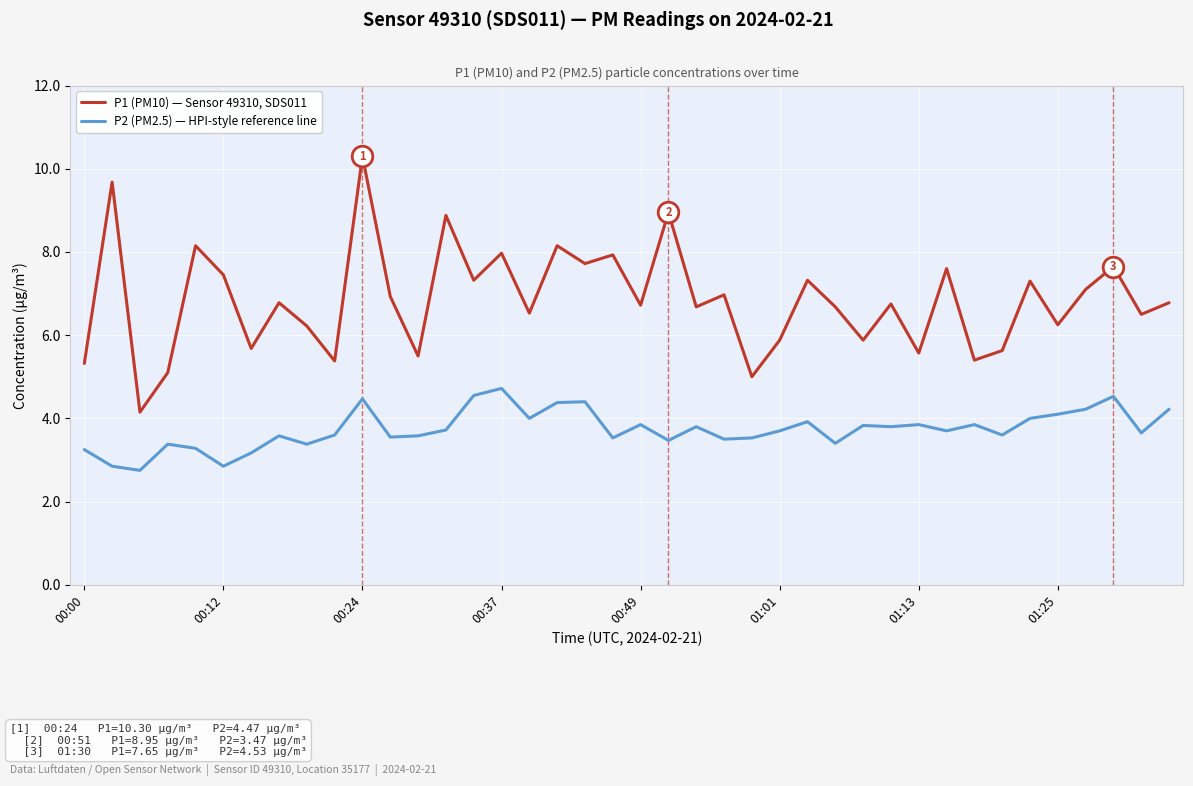

Which series has the widest spread of values?

P1 (PM10) — Sensor 49310, SDS011